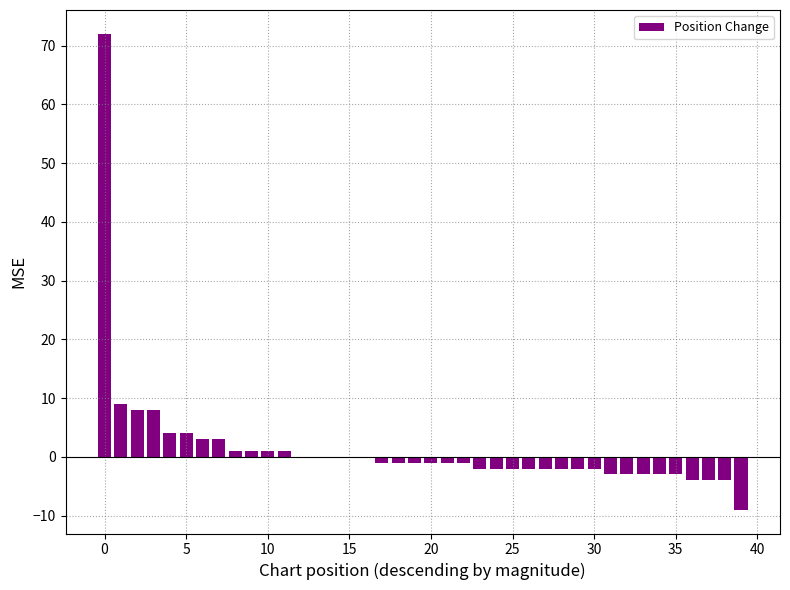

What is the sum of all values?

57